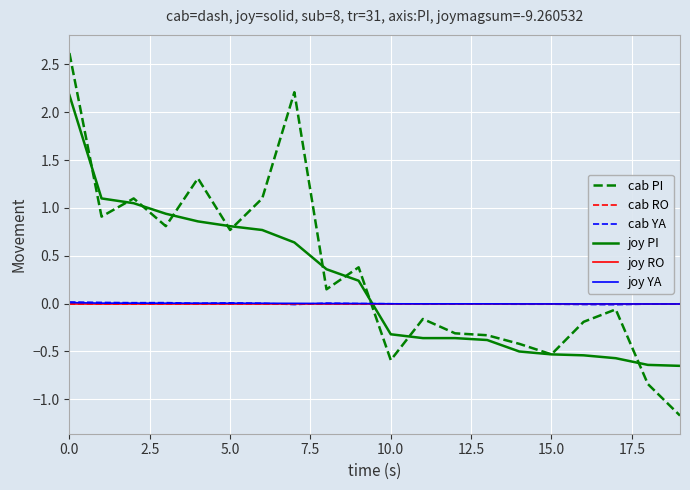

What is the label of the 11th point from the left?

10